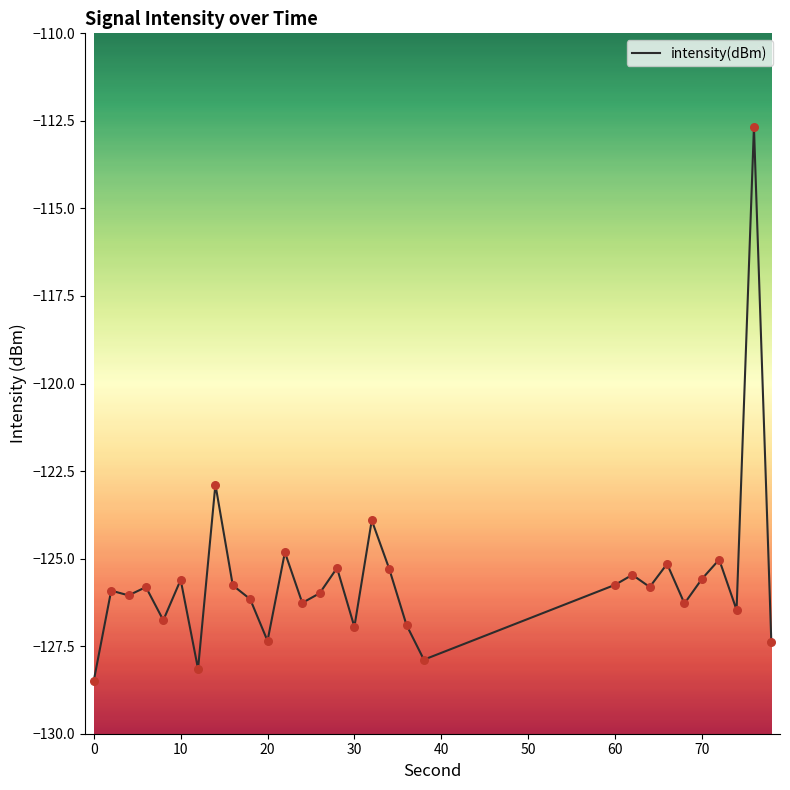

Does the chart have visible grid lines?

No